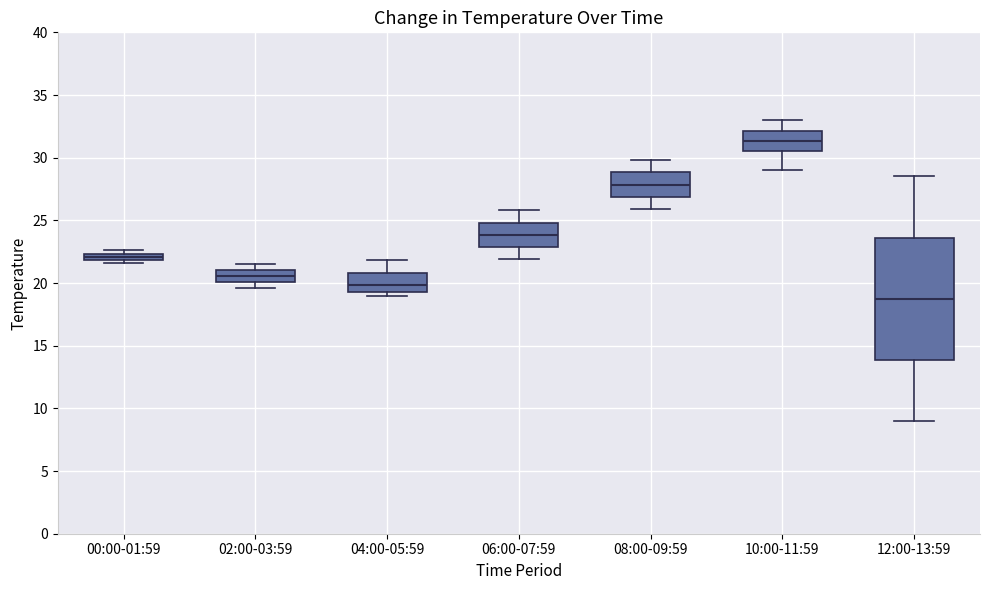

Where is the upper edge of the box for 02:00-03:59 on the y-axis? The values are not printed on the chart, so give them approximately, as read against the axis.

21.0